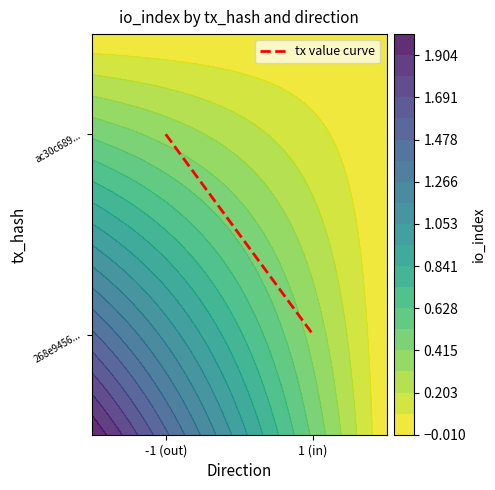

Rank the categories by value from lowest to highest.

1 (in), -1 (out)